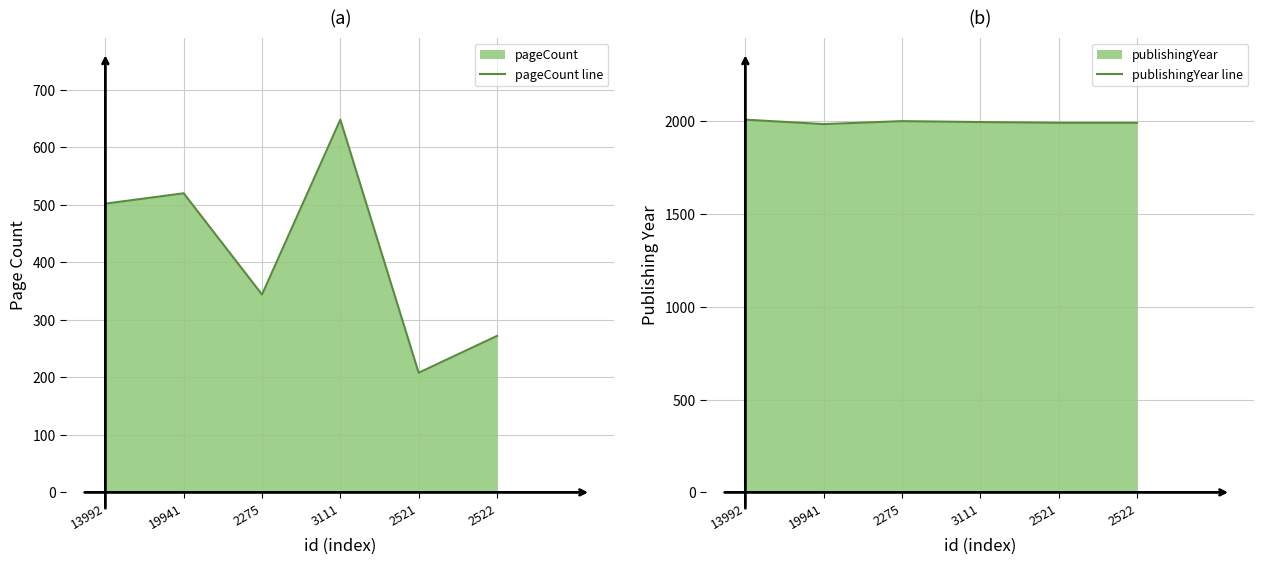

What is the greatest value displayed?

2009